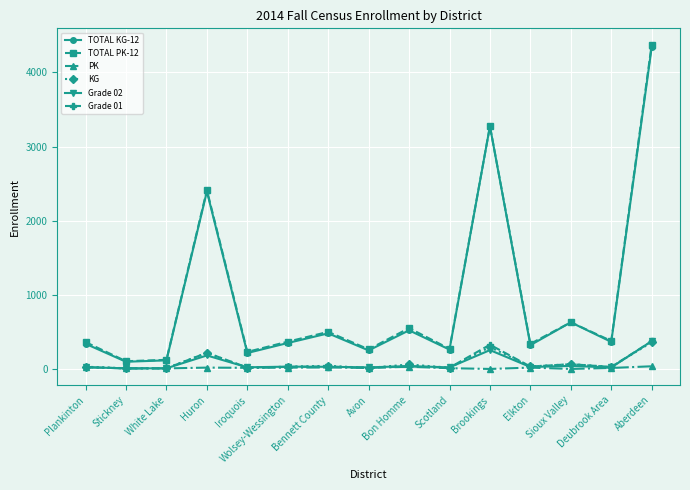

What are all the series names shown in the legend?

TOTAL KG-12, TOTAL PK-12, PK, KG, Grade 02, Grade 01